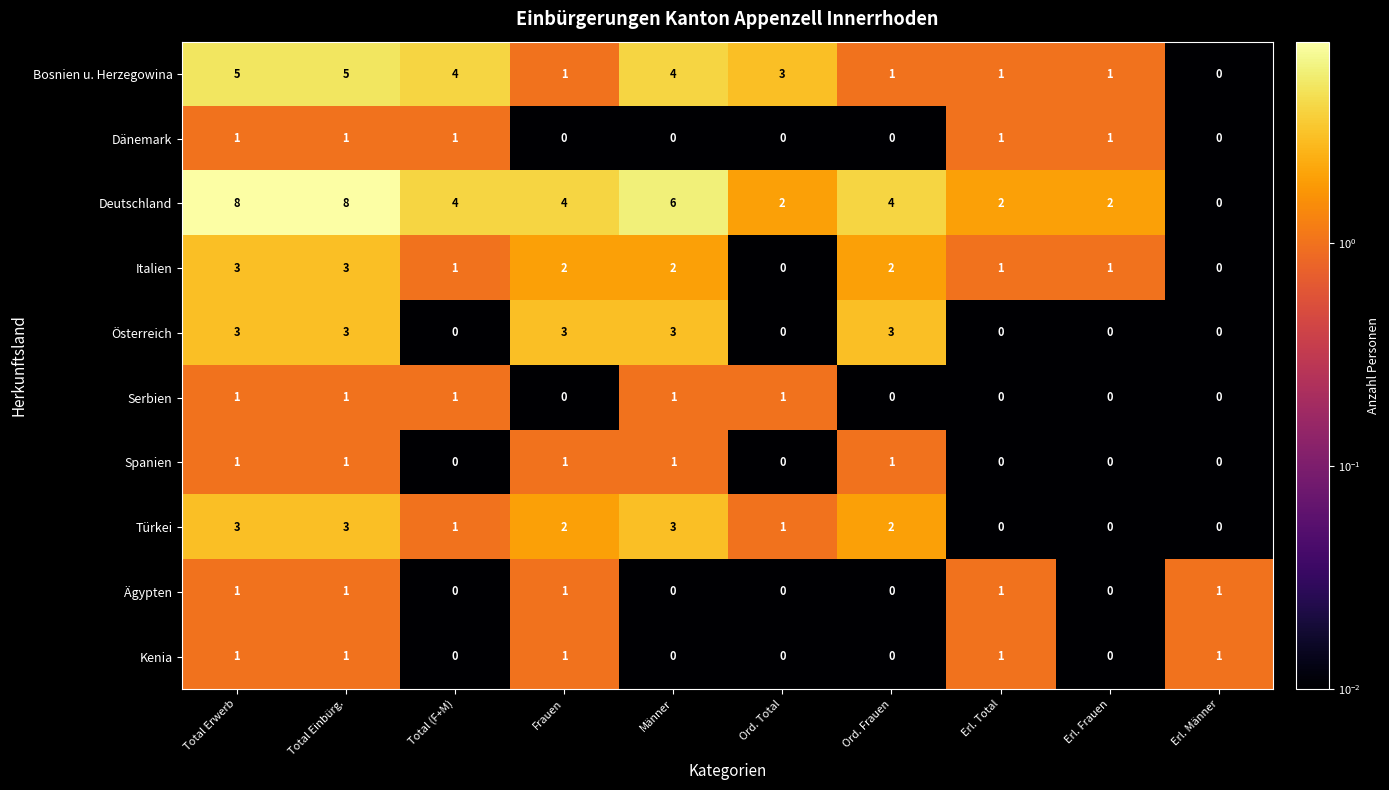

What is the difference between the maximum and minimum values in the Türkei series?

3